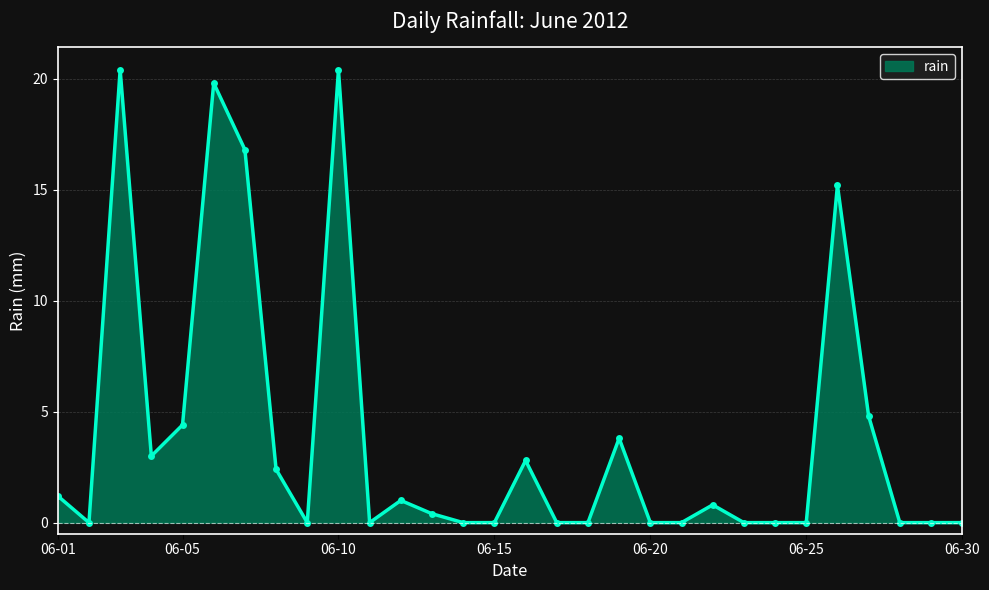

What is the difference between the maximum and minimum values?

20.4